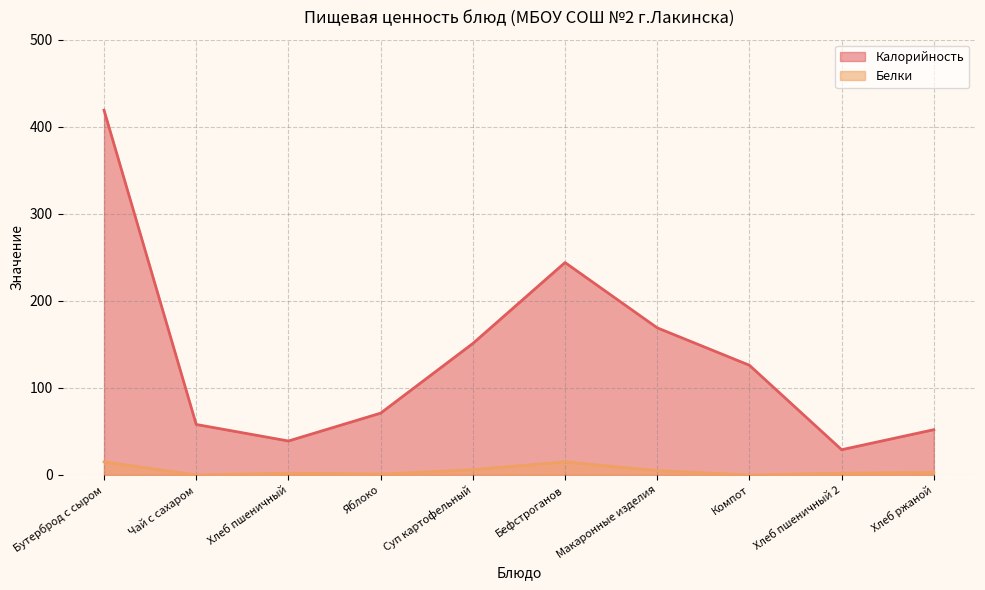

How many series are shown in this chart?

2